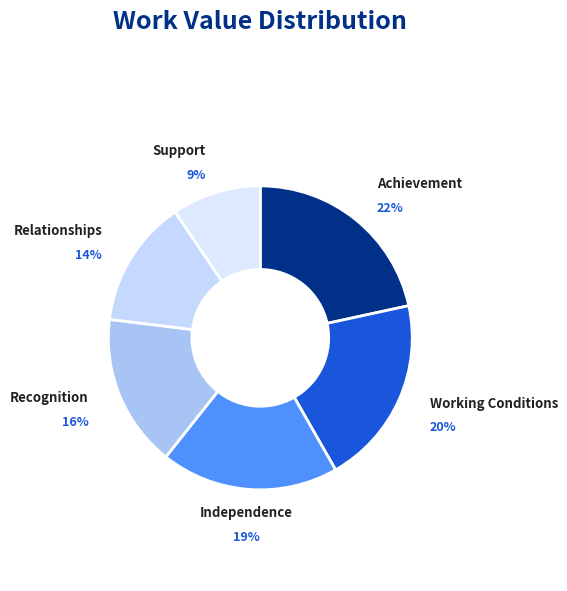

Is there a majority slice in this chart?

No